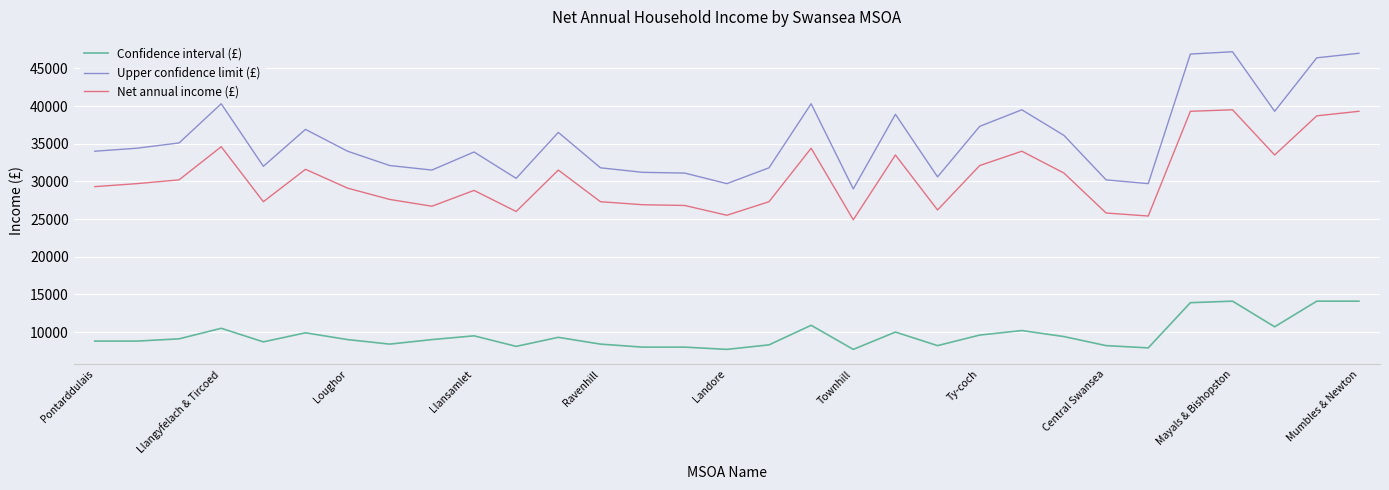

What is the lowest value of the Confidence interval (£) series?

7700